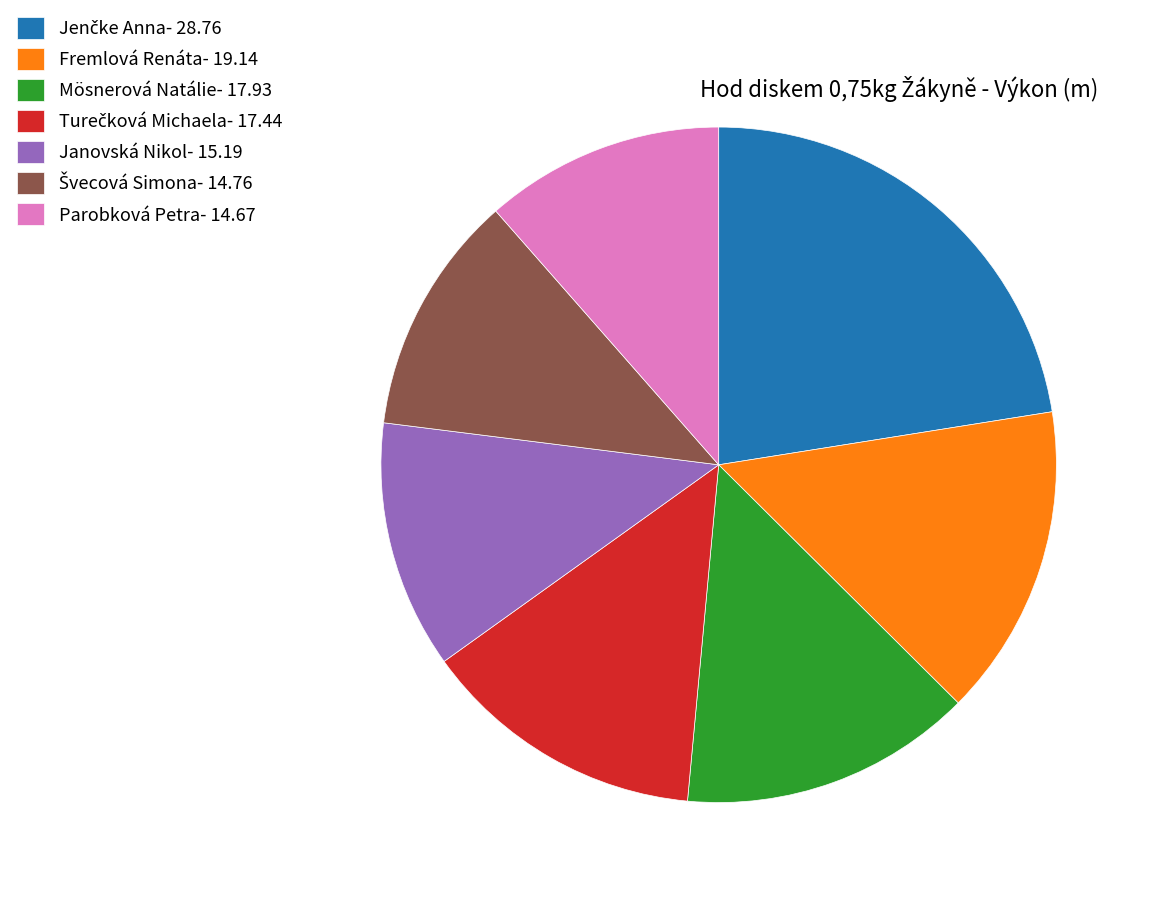

Combined, do Mösnerová Natálie- 17.93 and Fremlová Renáta- 19.14 account for over 50%?

No